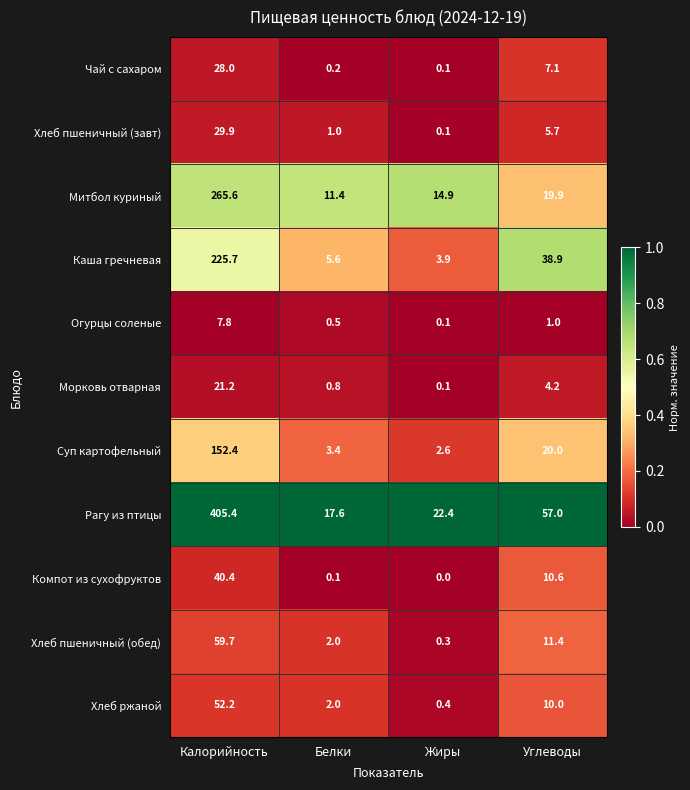

How many categories are shown in the chart?

4